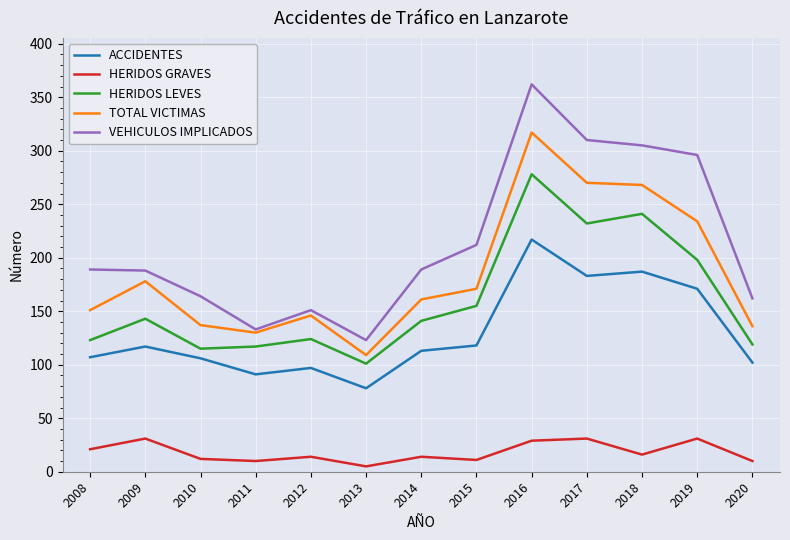

What is the highest value of the HERIDOS LEVES series?

278